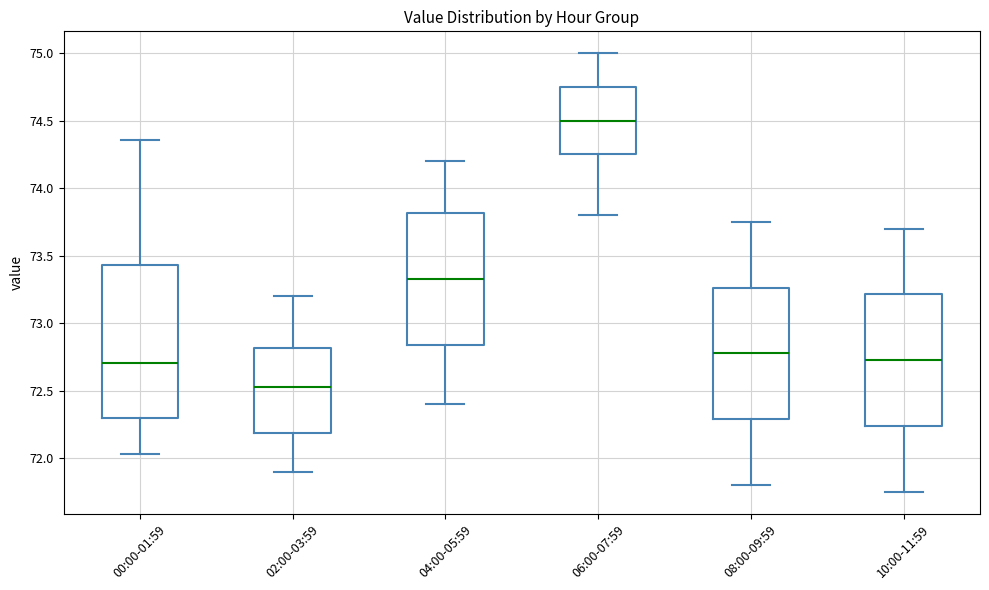

Which box has the lowest median line?

02:00-03:59